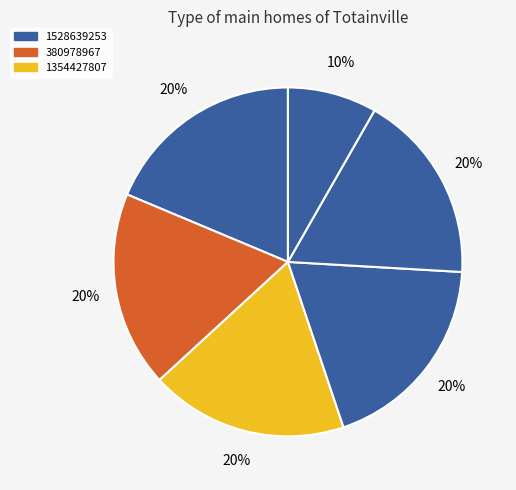

Count the number of slices in the pie.

6